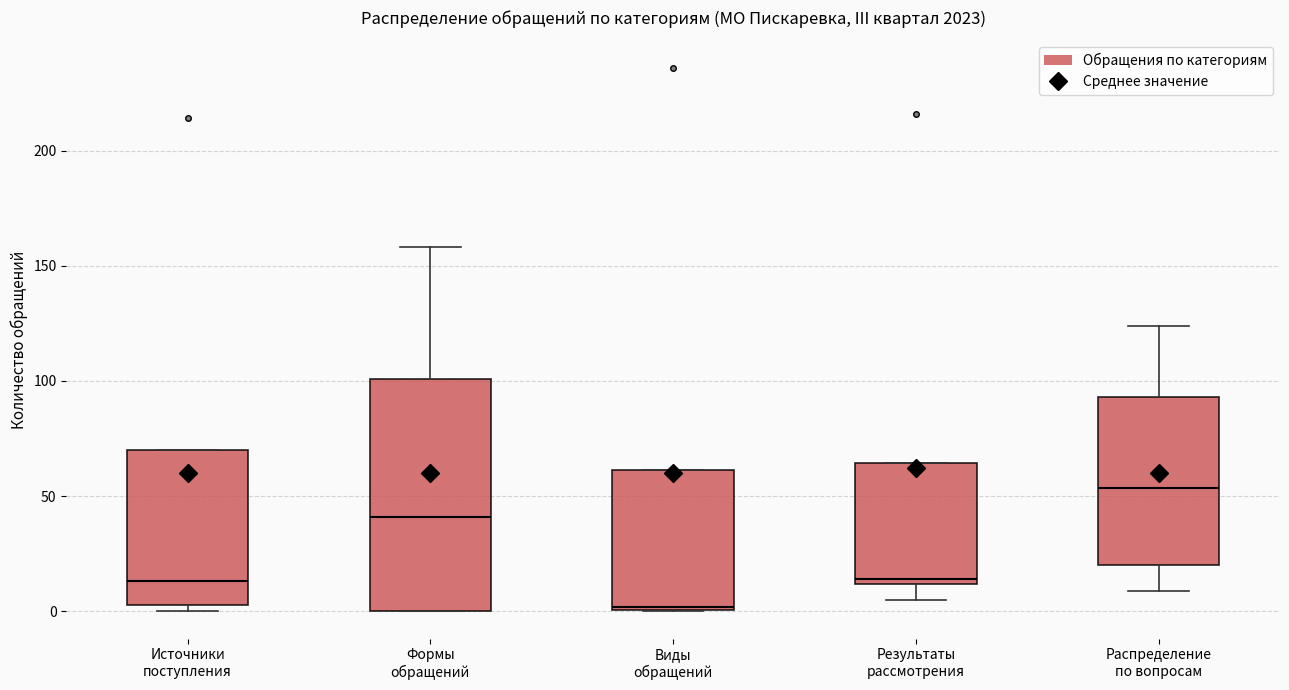

Reading left to right, read every box against the y-axis: the position of its median line, the range the box covers, and the ends of its whiskers. The values are not printed on the chart, so give them approximately, as read against the axis.

Источники поступления: median 15, box 5 to 70, whiskers 0 to 70
Формы обращений: median 40, box 0 to 100, whiskers 0 to 160
Виды обращений: median 0, box 0 to 60, whiskers 0 to 60
Результаты рассмотрения: median 15, box 10 to 65, whiskers 5 to 65
Распределение по вопросам: median 55, box 20 to 95, whiskers 10 to 125